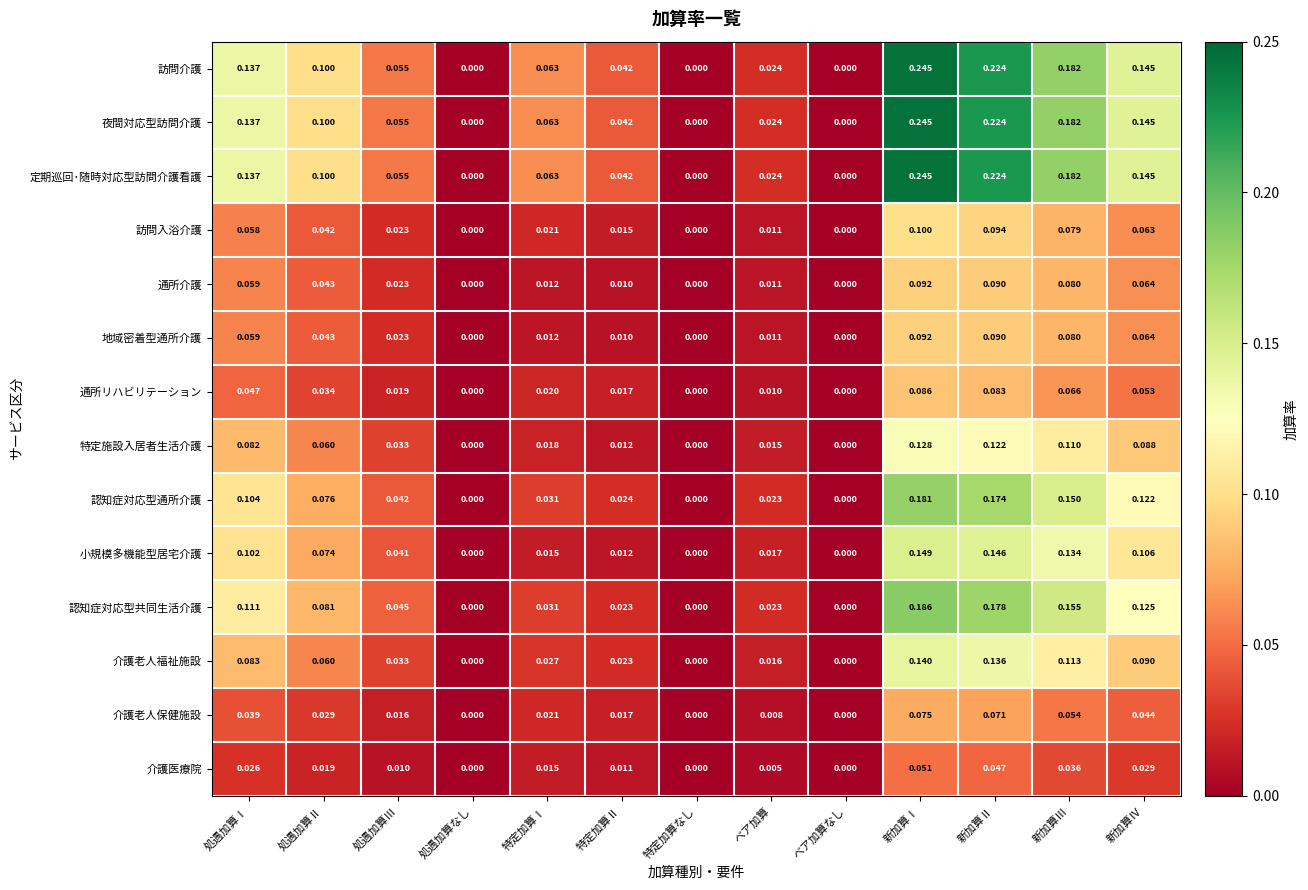

Which series changed the most between 処遇加算Ⅲ and 特定加算Ⅰ?

小規模多機能型居宅介護